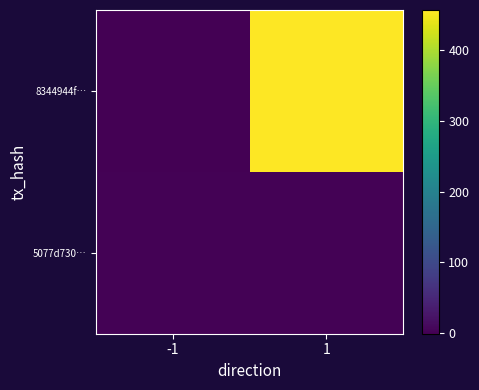

Which series changed the most between -1 and 1?

8344944f…